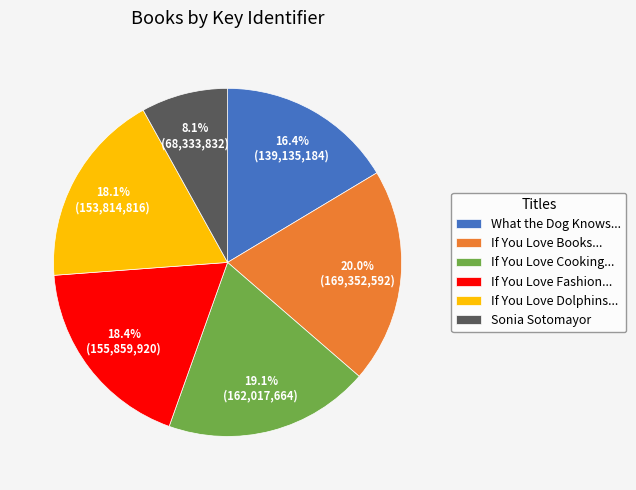

Which slice is the smallest?

Sonia Sotomayor